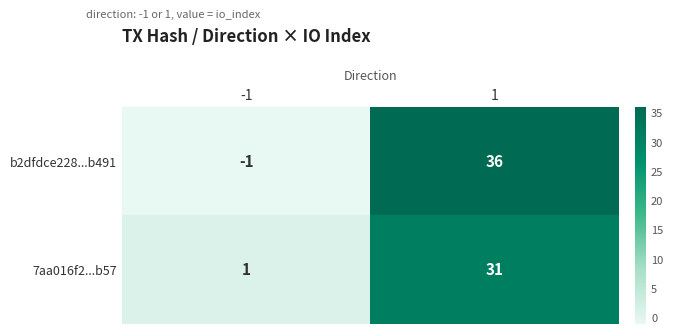

At how many categories does at least one series exceed 25?

1